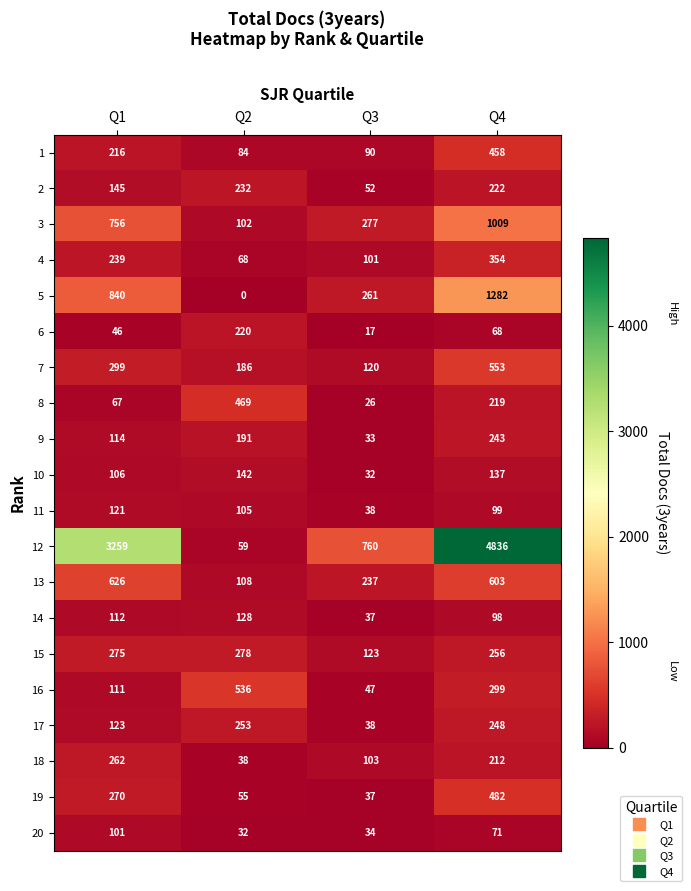

What is the difference between the 6 values at Q4 and Q2?

152